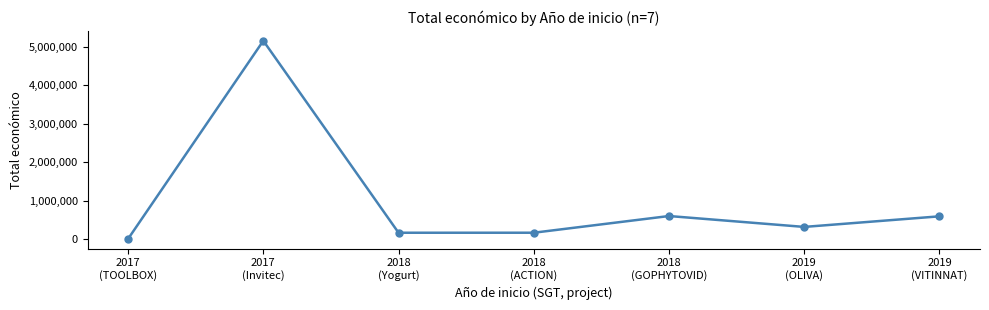

What is the maximum value shown in the chart?

5163335